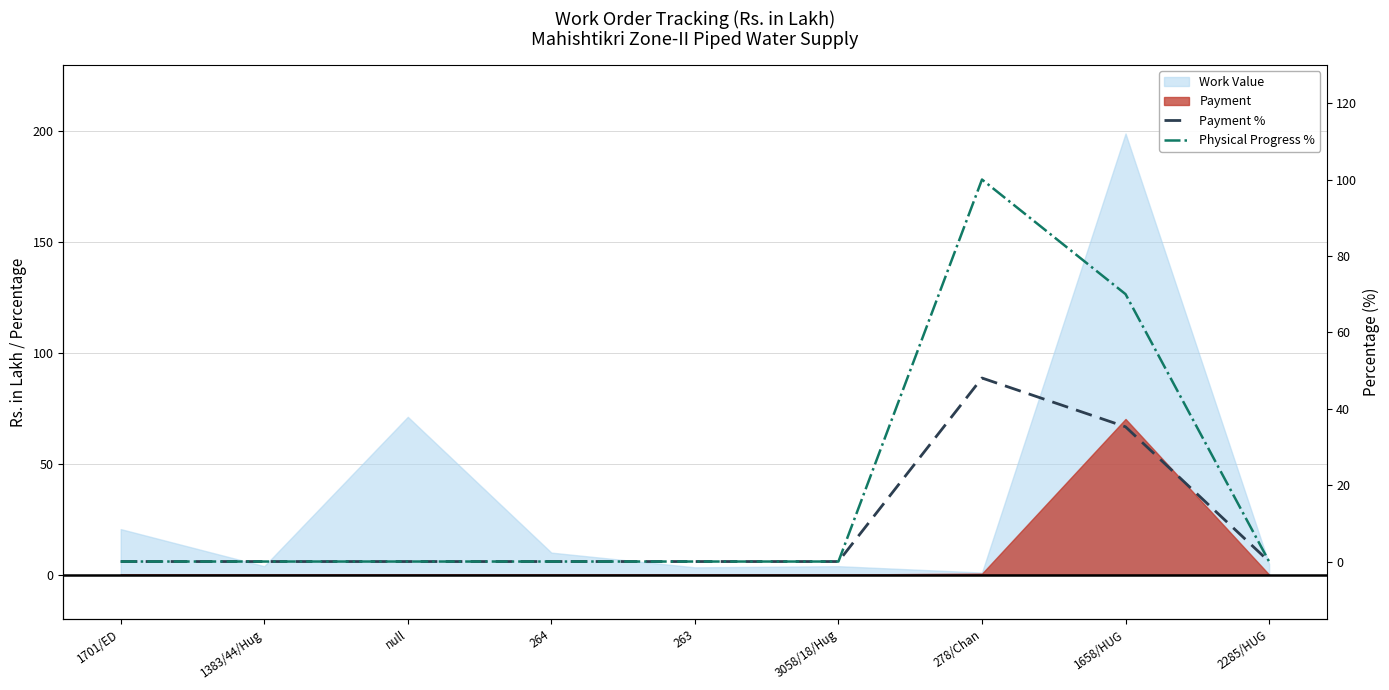

Does the chart have visible grid lines?

Yes